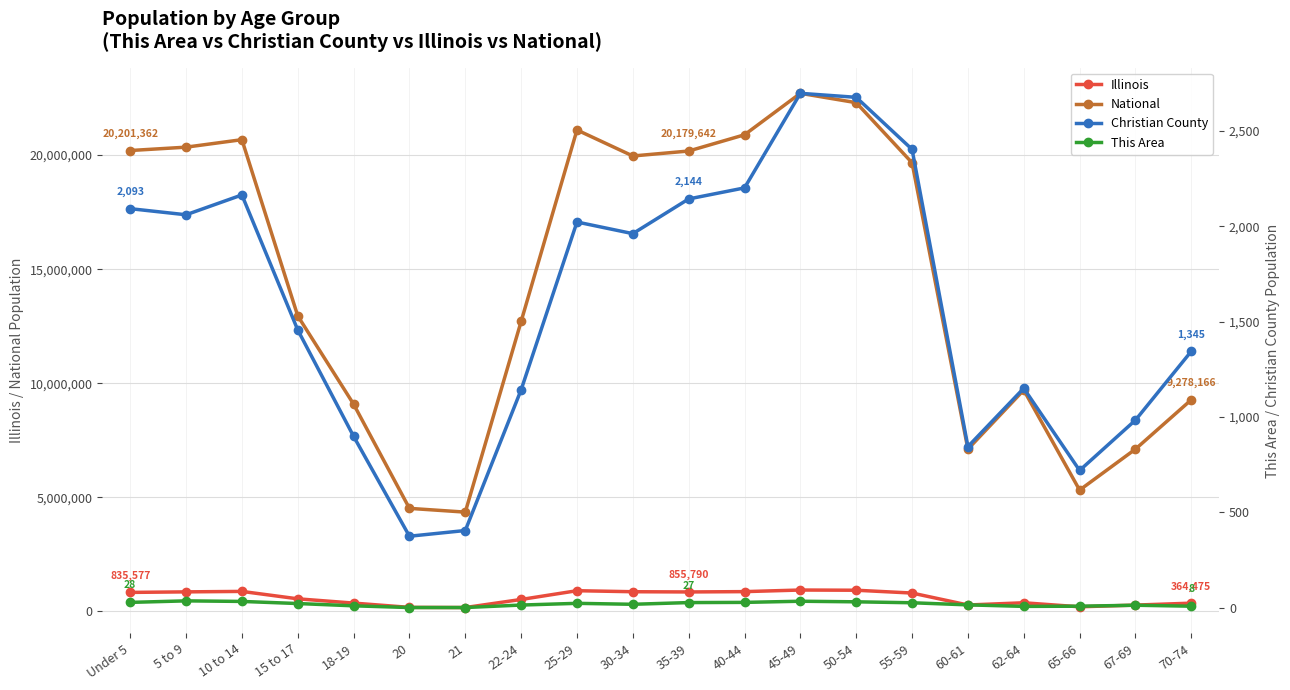

Is it true that Illinois equals 256867 at 21?

False